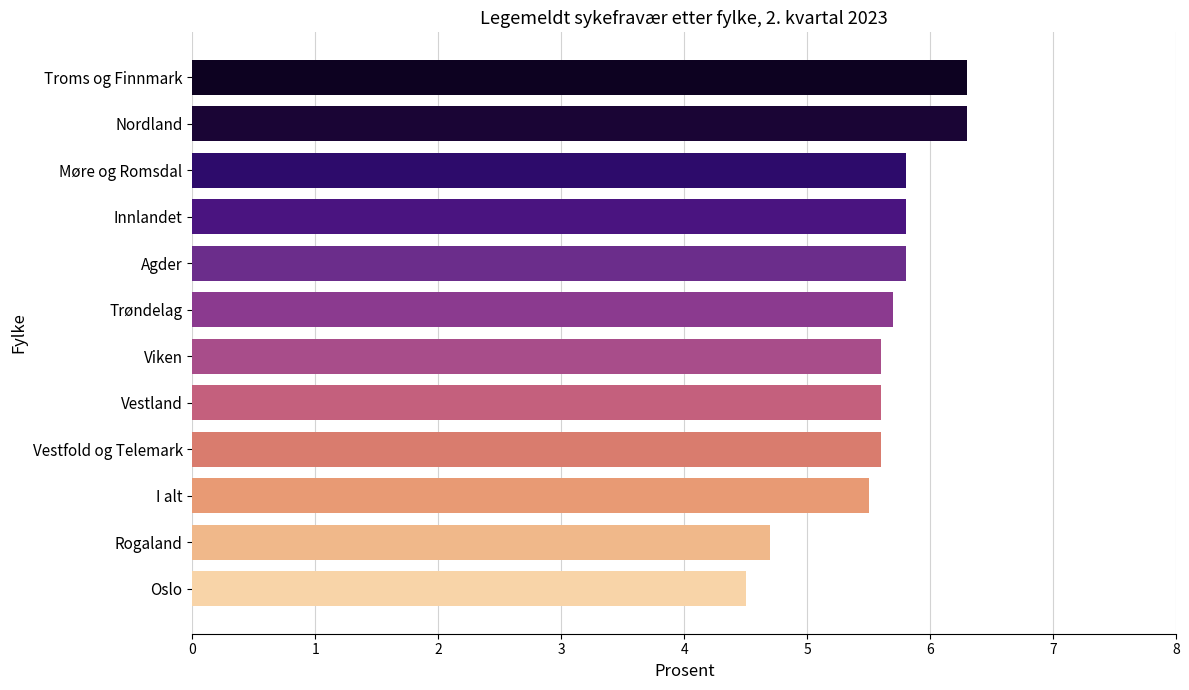

What is the ratio of the value at Agder to the value at I alt?

1.1